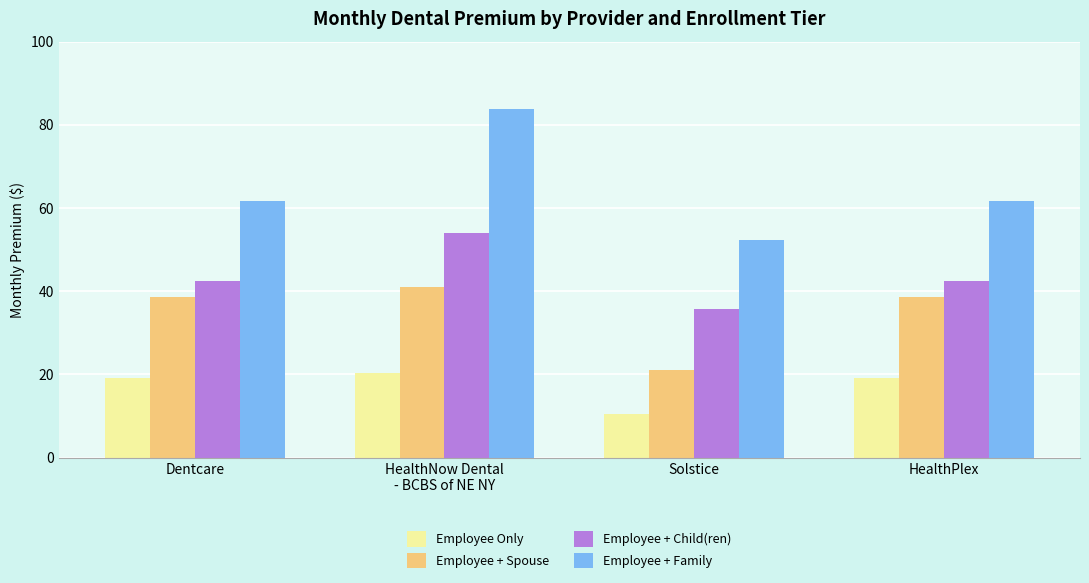

What is the label of the 2nd bar from the right?

Solstice